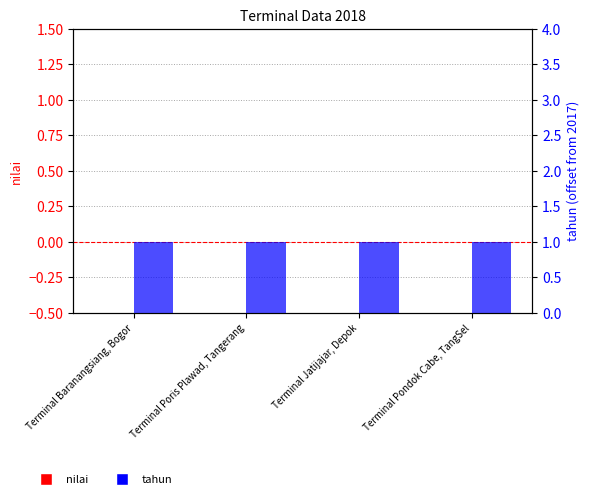

What is the sum of all tahun values?

4